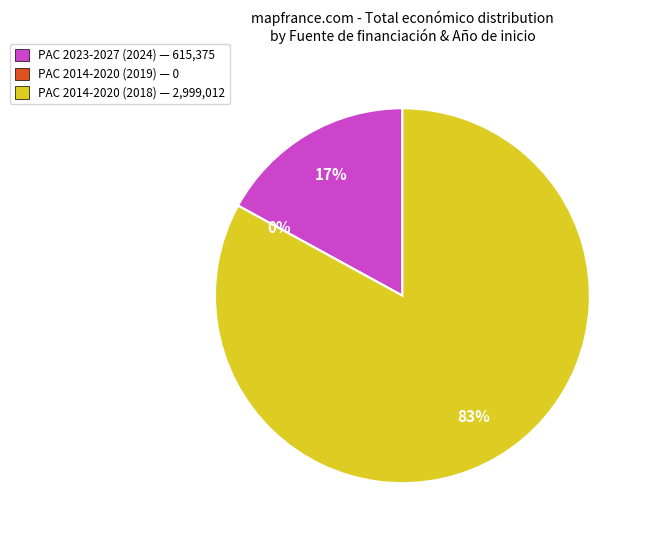

Rank the categories by value from lowest to highest.

PAC 2014-2020 (2019), PAC 2023-2027 (2024), PAC 2014-2020 (2018)